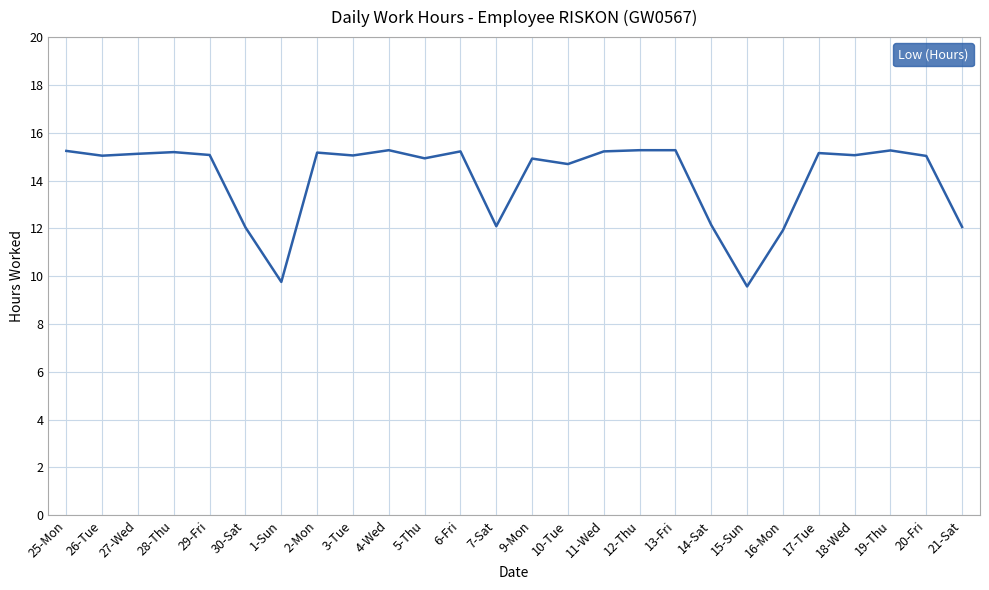

Which has a higher value, 29-Fri or 21-Sat?

29-Fri